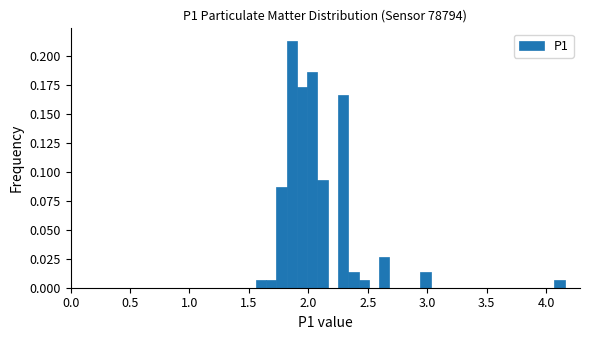

Around what value on the x-axis is the tallest bar? Give the approximate position of its centre, as read against the axis.

1.85